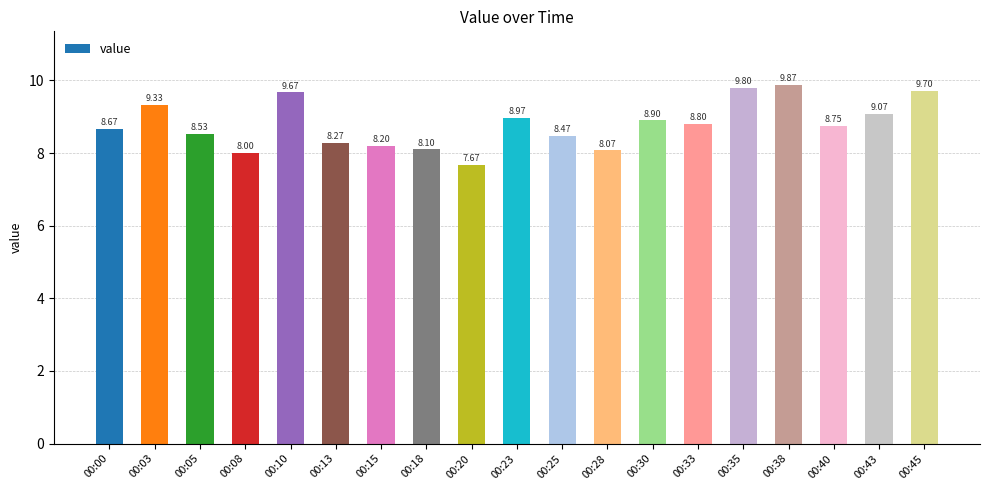

True or false: the data shows 8.2 at 00:15.

True